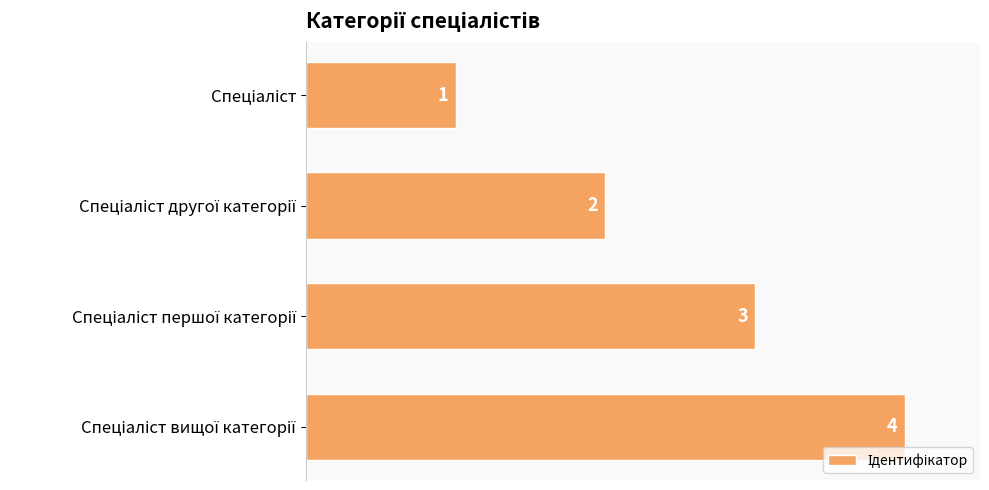

What is the greatest value displayed?

4